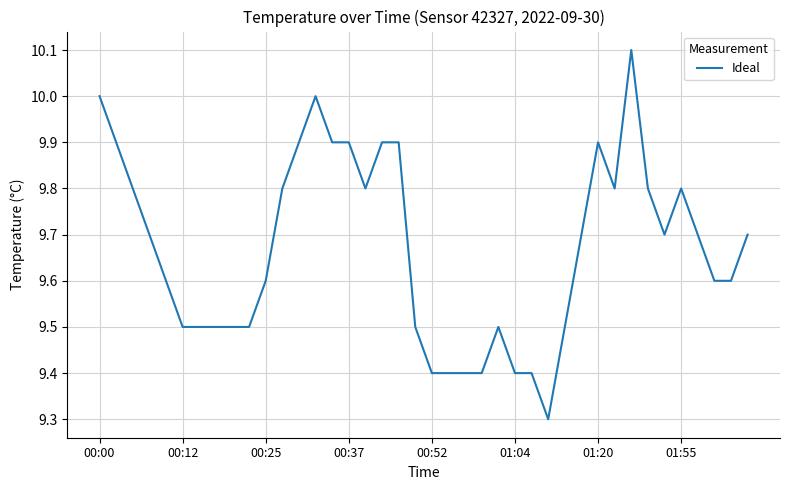

What is the minimum value shown in the chart?

9.3